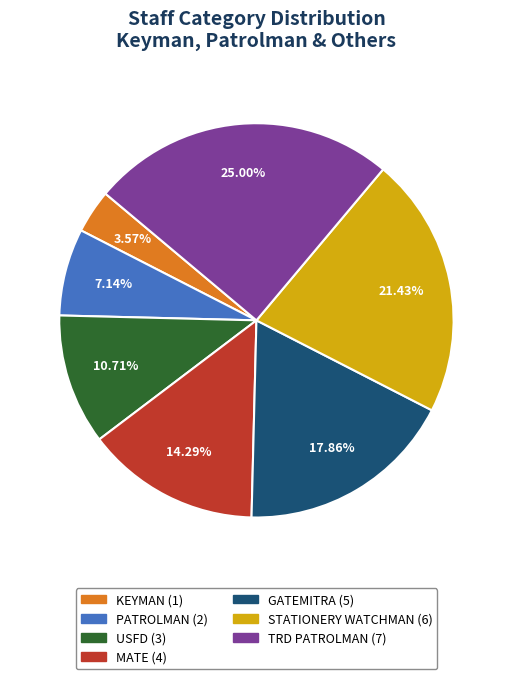

Does any single category account for the majority?

No